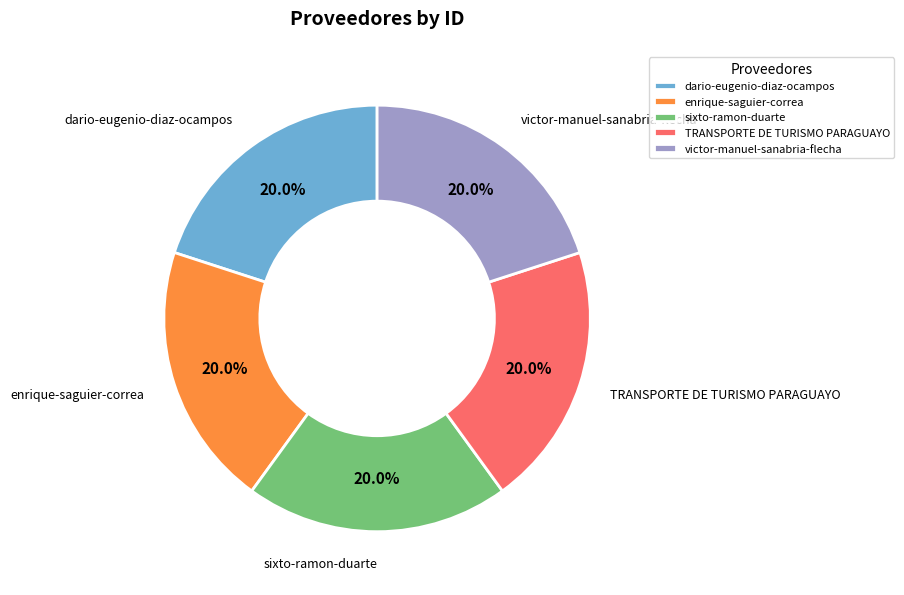

What percentage is the sixto-ramon-duarte slice, to the nearest percent?

20%